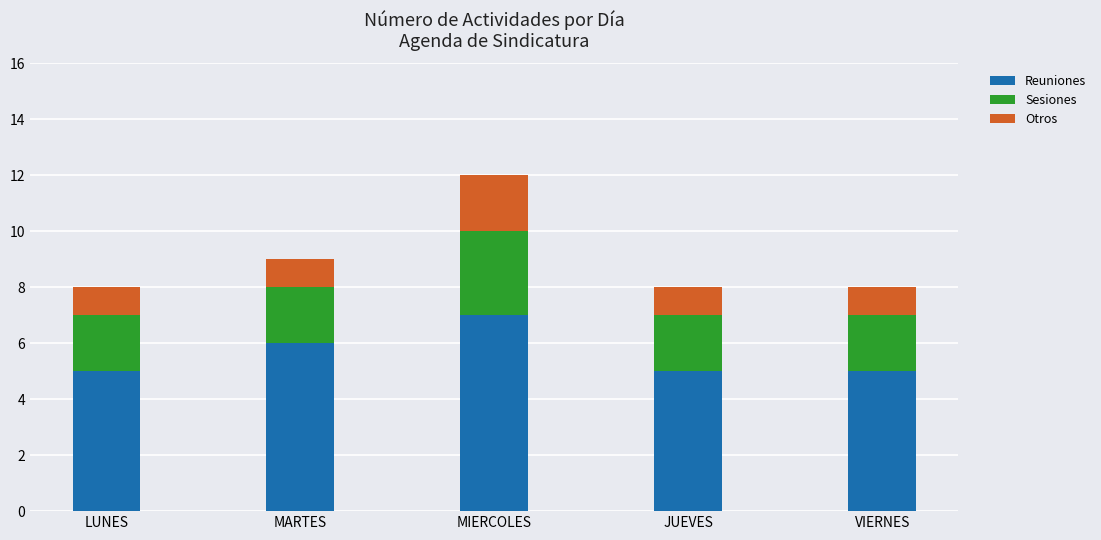

Are the bars grouped side by side (vs. stacked)?

No